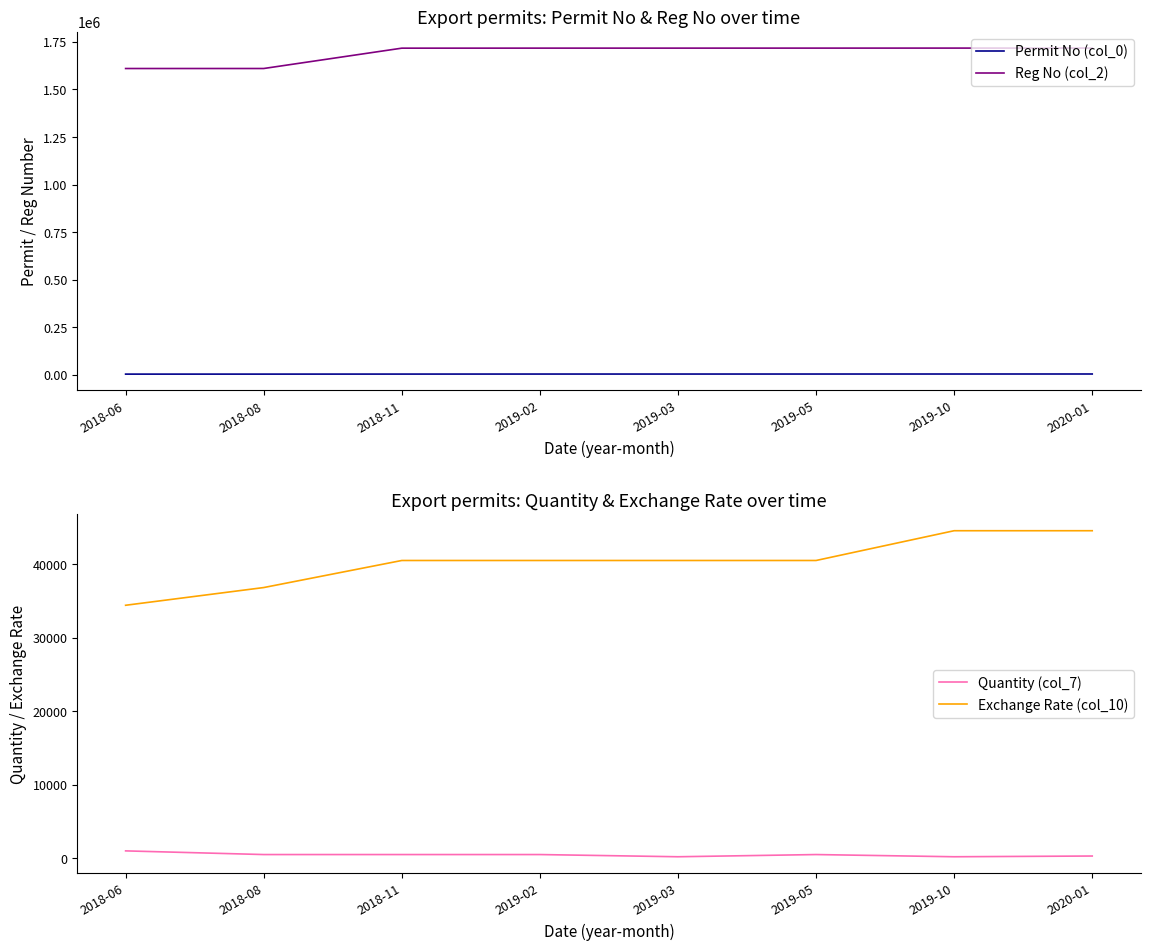

What is the sum of the Quantity (col_7) values at 2019-03 and 2019-10?

400